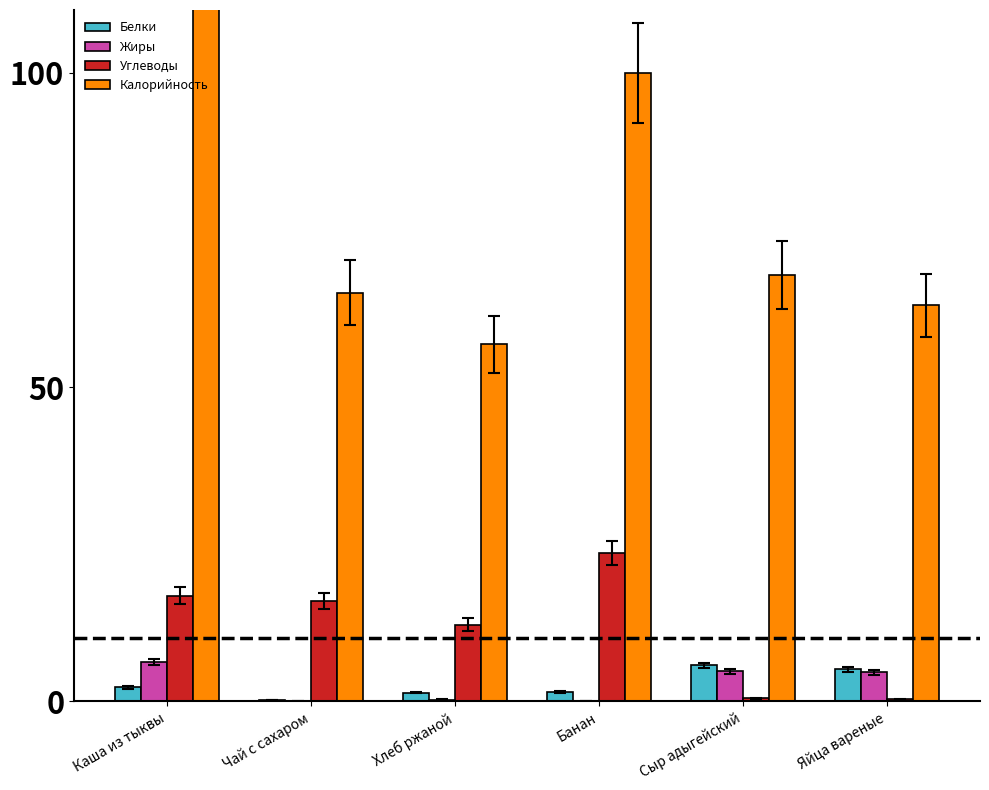

What value does the Углеводы series have at Хлеб ржаной?

12.2